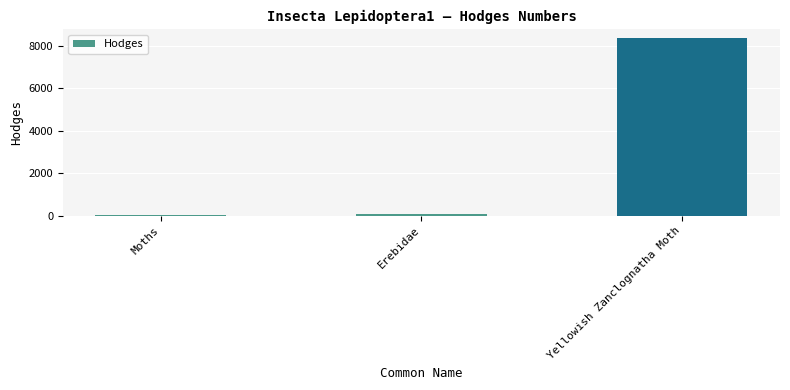

Is it true that the value at Erebidae is 93.2?

True